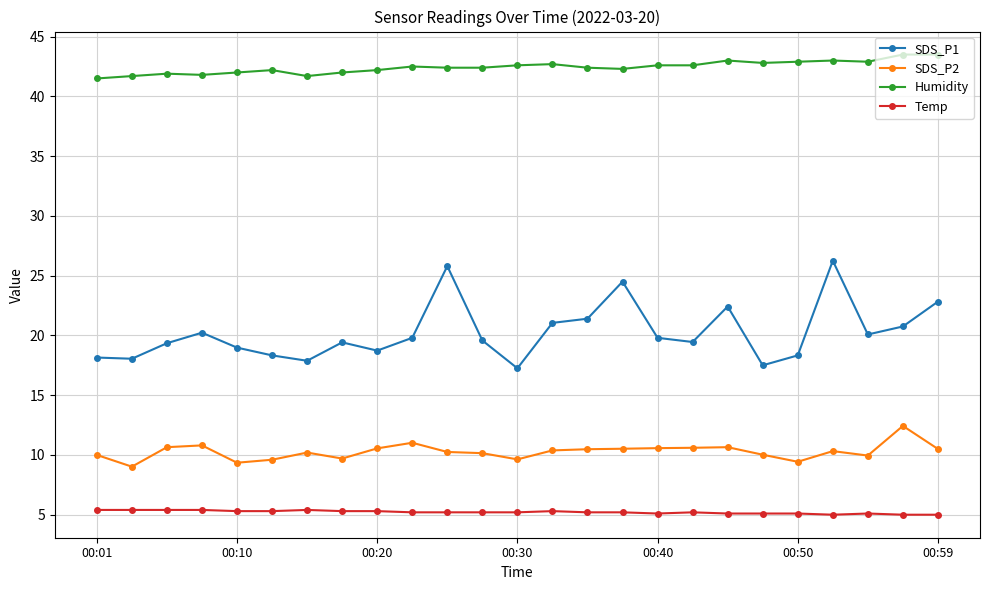

True or false: Humidity and SDS_P1 intersect in this chart.

False